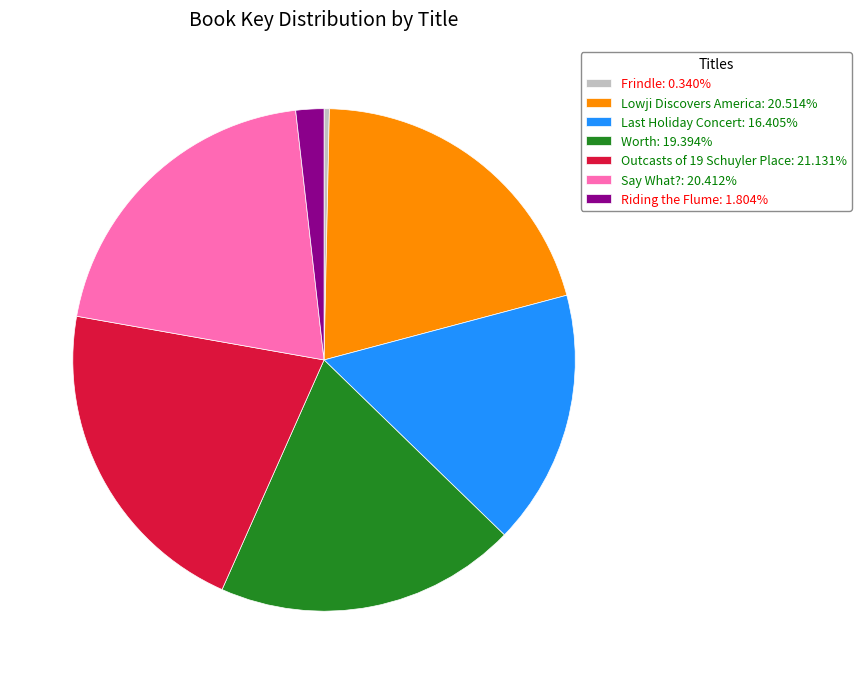

How many slices are in this pie chart?

7